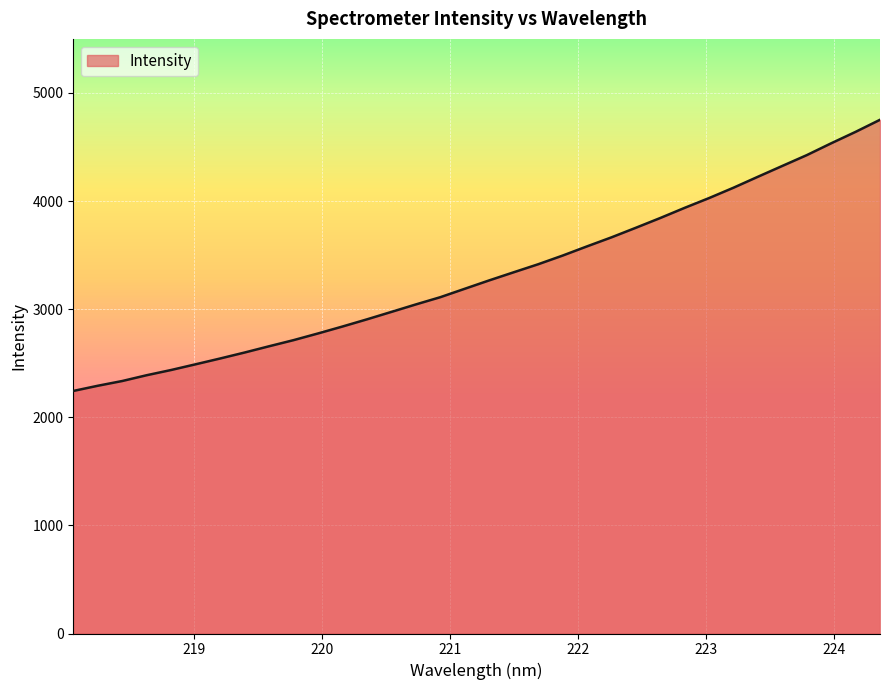

What is the greatest value displayed?

4751.8